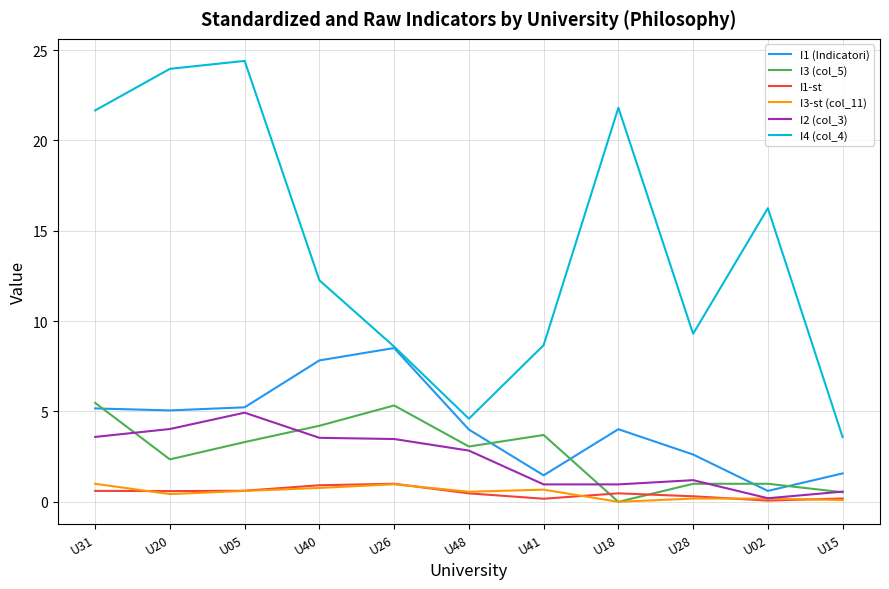

What is the total value across all series at U26?

27.9